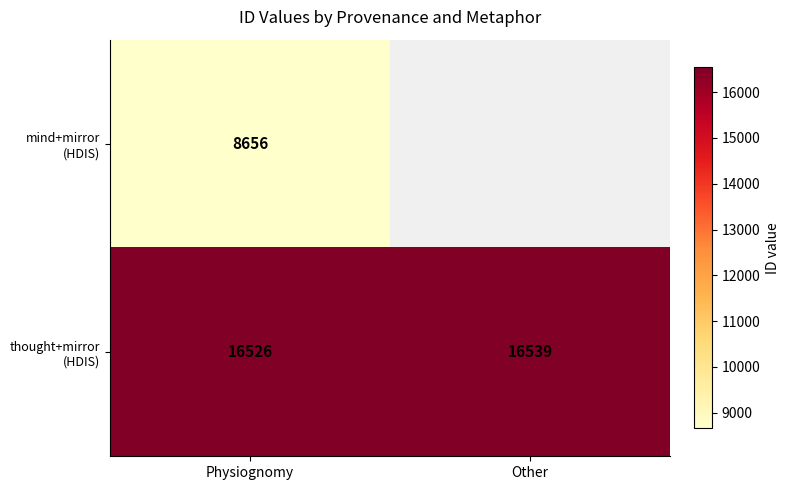

At Physiognomy, list the series in order from smallest to largest.

mind+mirror (HDIS), thought+mirror (HDIS)